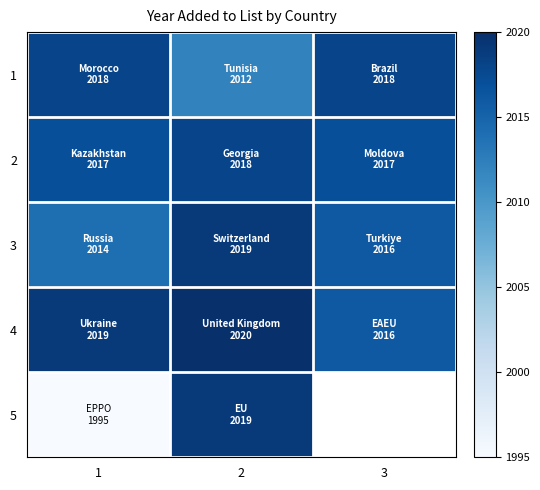

The value of 5 at 1 is 1995.0. True or false?

True